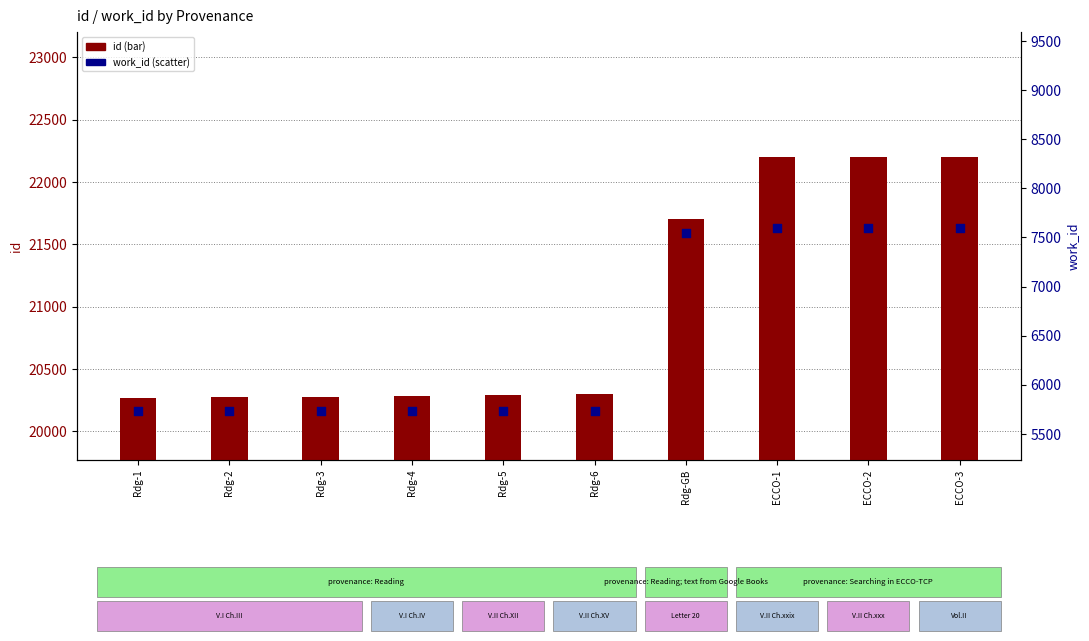

Which series has the largest Y range (max minus min)?

id